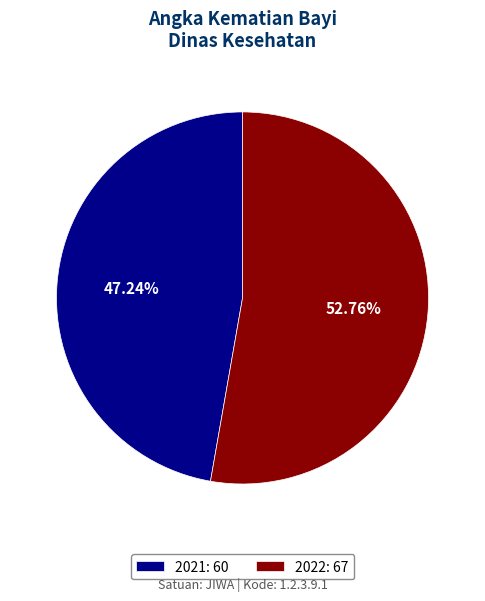

Approximately how many times larger is the value at 2022: 67 compared to 2021: 60?

1.1